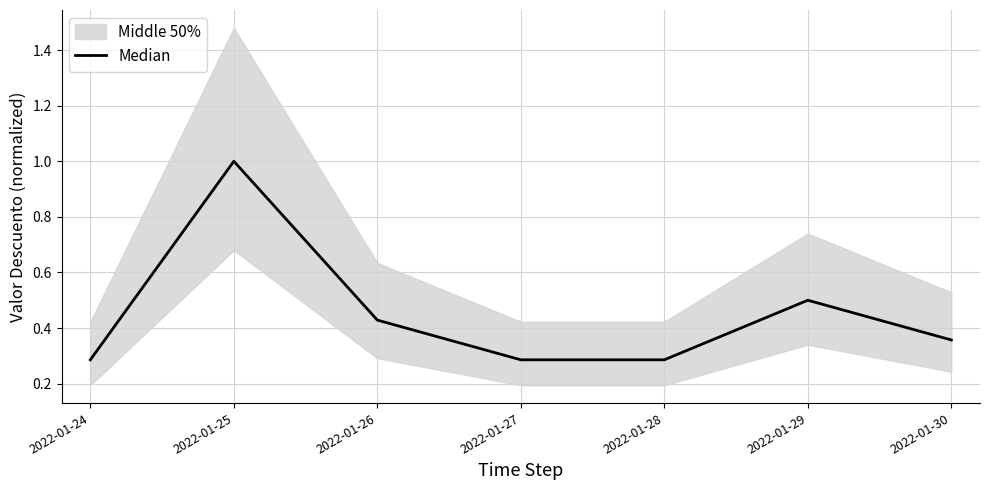

What is the greatest value displayed?

1.0